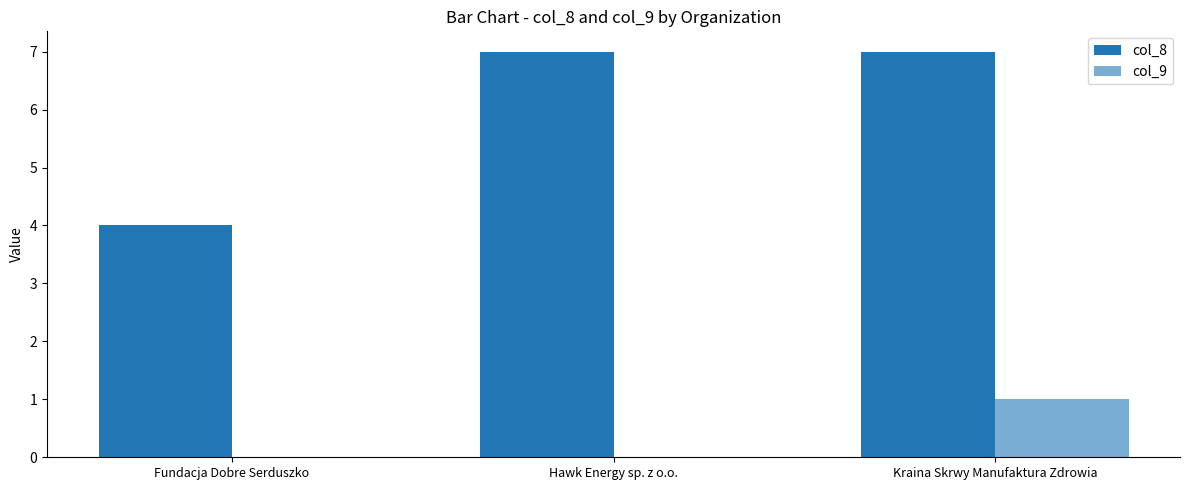

What is the total value across all series at Kraina Skrwy Manufaktura Zdrowia?

8